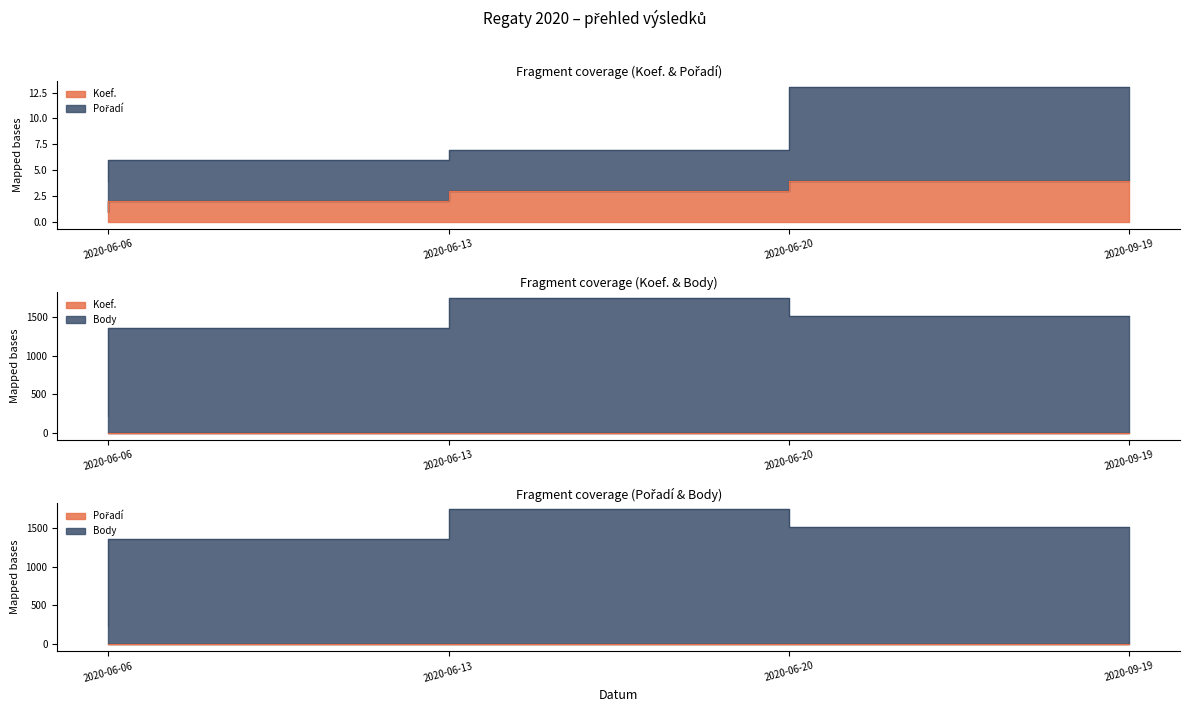

What is the difference between the maximum and minimum values in the Body series?

1510